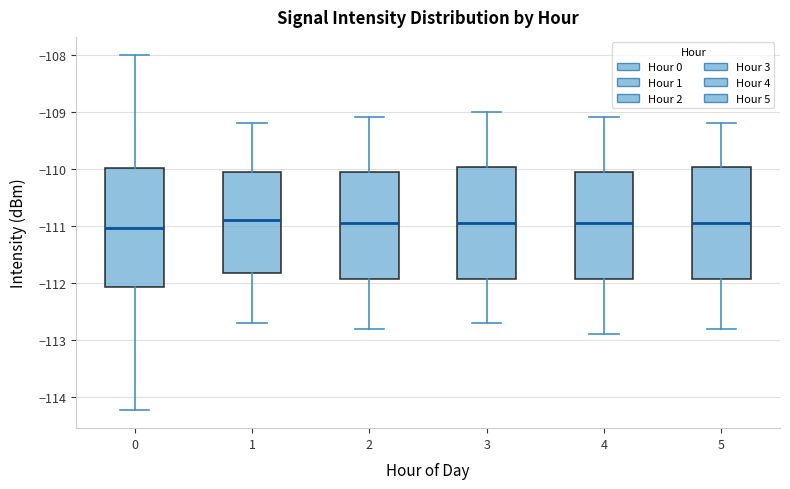

Where is the lower edge of the box at x = 4 on the y-axis? The values are not printed on the chart, so give them approximately, as read against the axis.

-111.9